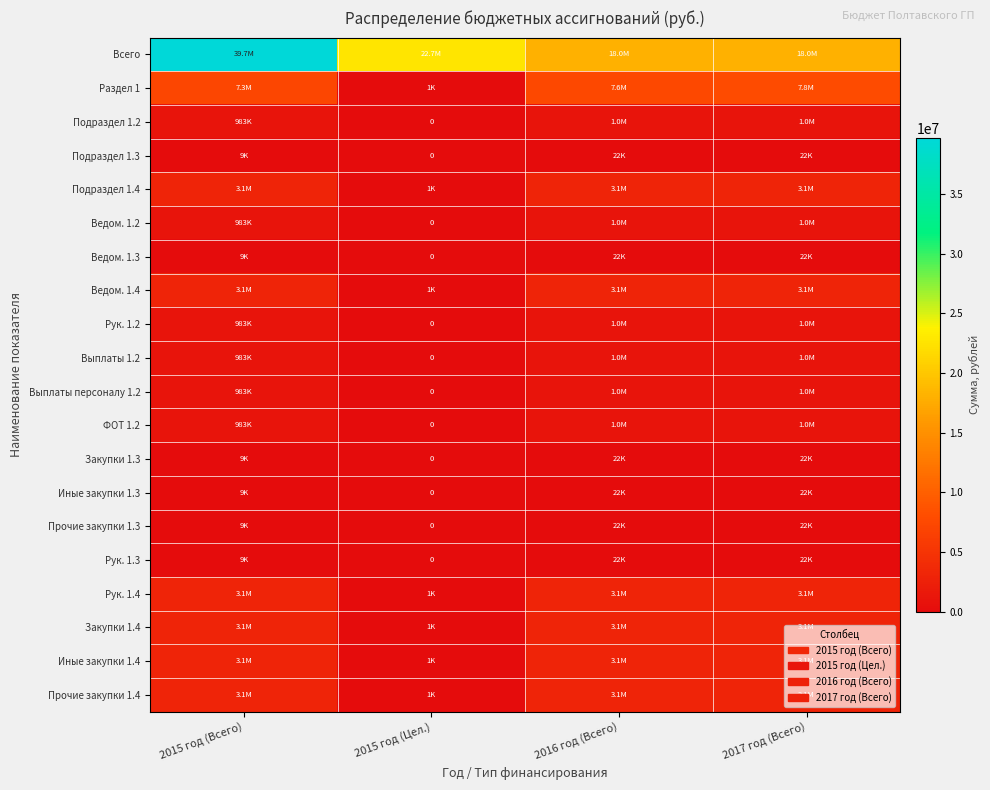

How many data points in Ведом. 1.2 are less than 1011410?

2